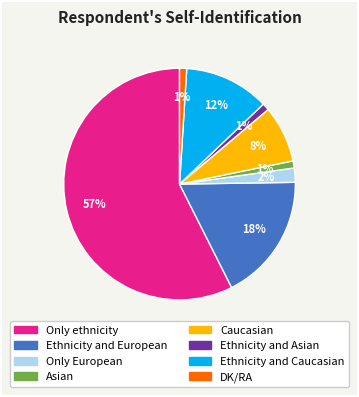

True or false: Ethnicity and Caucasian accounts for 27% of the total.

False